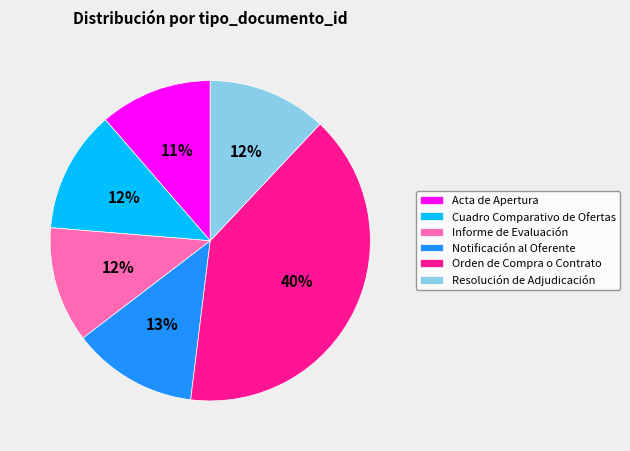

Does any single category account for the majority?

No